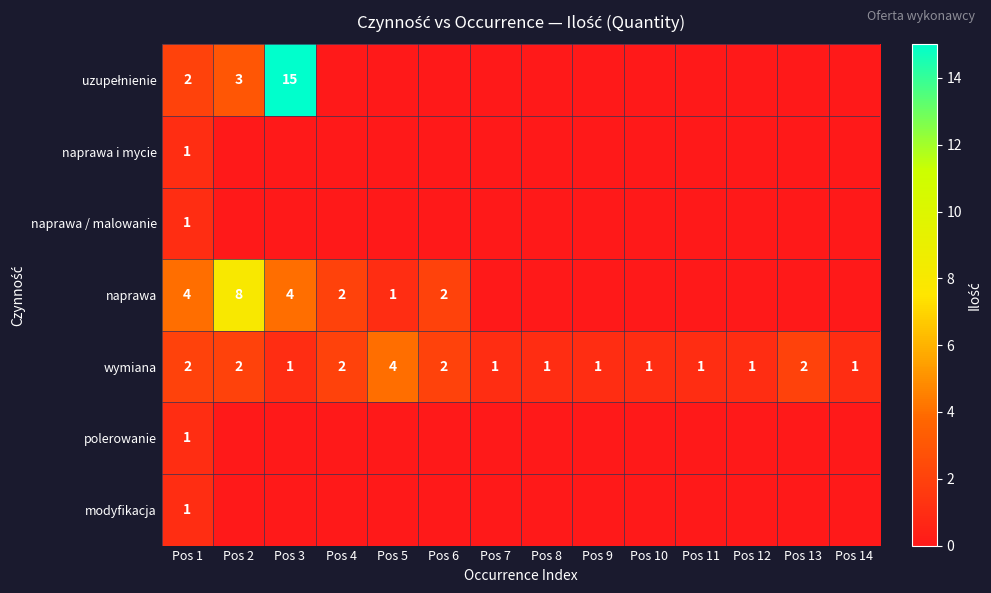

How many wymiana values are between 1 and 2?

13